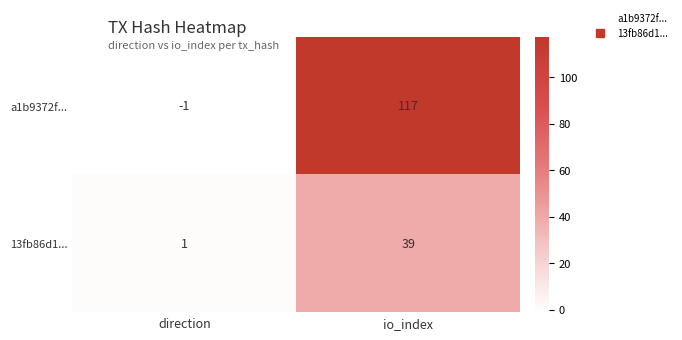

The a1b9372f... series shows 173 at io_index. True or false?

False